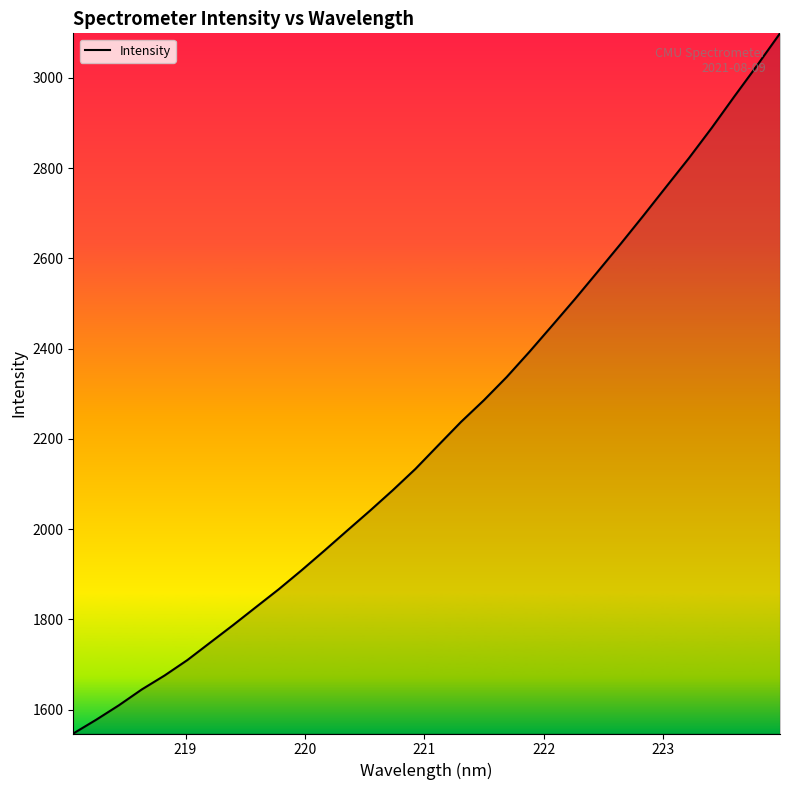

What is the difference between the maximum and minimum values?

1551.7